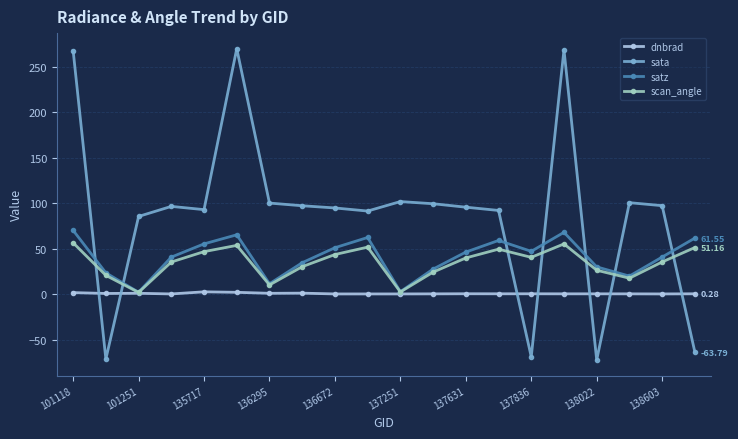

Which series has the largest total across all categories?

sata